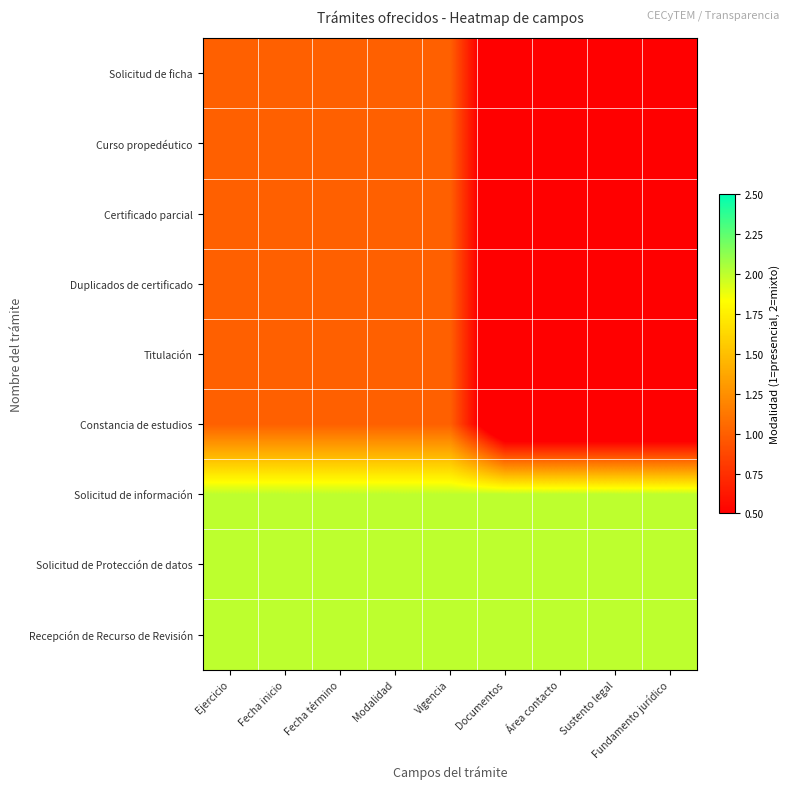

Reading right to left, extract all data points from this chart.

Solicitud de ficha: Fundamento jurídico=0	Sustento legal=0	Área contacto=0	Documentos=0	Vigencia=1	Modalidad=1	Fecha término=1	Fecha inicio=1	Ejercicio=1
Curso propedéutico: Fundamento jurídico=0	Sustento legal=0	Área contacto=0	Documentos=0	Vigencia=1	Modalidad=1	Fecha término=1	Fecha inicio=1	Ejercicio=1
Certificado parcial: Fundamento jurídico=0	Sustento legal=0	Área contacto=0	Documentos=0	Vigencia=1	Modalidad=1	Fecha término=1	Fecha inicio=1	Ejercicio=1
Duplicados de certificado: Fundamento jurídico=0	Sustento legal=0	Área contacto=0	Documentos=0	Vigencia=1	Modalidad=1	Fecha término=1	Fecha inicio=1	Ejercicio=1
Titulación: Fundamento jurídico=0	Sustento legal=0	Área contacto=0	Documentos=0	Vigencia=1	Modalidad=1	Fecha término=1	Fecha inicio=1	Ejercicio=1
Constancia de estudios: Fundamento jurídico=0	Sustento legal=0	Área contacto=0	Documentos=0	Vigencia=1	Modalidad=1	Fecha término=1	Fecha inicio=1	Ejercicio=1
Solicitud de información: Fundamento jurídico=2	Sustento legal=2	Área contacto=2	Documentos=2	Vigencia=2	Modalidad=2	Fecha término=2	Fecha inicio=2	Ejercicio=2
Solicitud de Protección de datos: Fundamento jurídico=2	Sustento legal=2	Área contacto=2	Documentos=2	Vigencia=2	Modalidad=2	Fecha término=2	Fecha inicio=2	Ejercicio=2
Recepción de Recurso de Revisión: Fundamento jurídico=2	Sustento legal=2	Área contacto=2	Documentos=2	Vigencia=2	Modalidad=2	Fecha término=2	Fecha inicio=2	Ejercicio=2